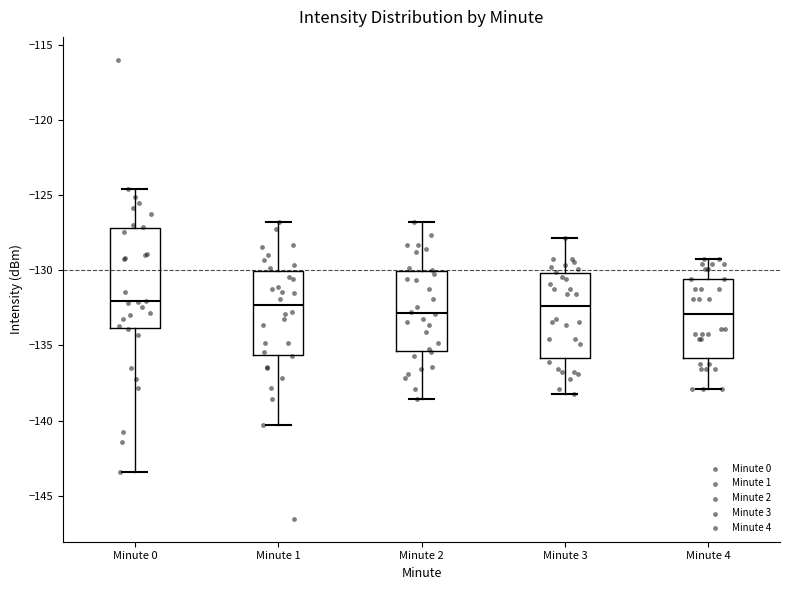

Comparing the boxes themselves (not the whiskers), which one is the tallest?

Minute 0